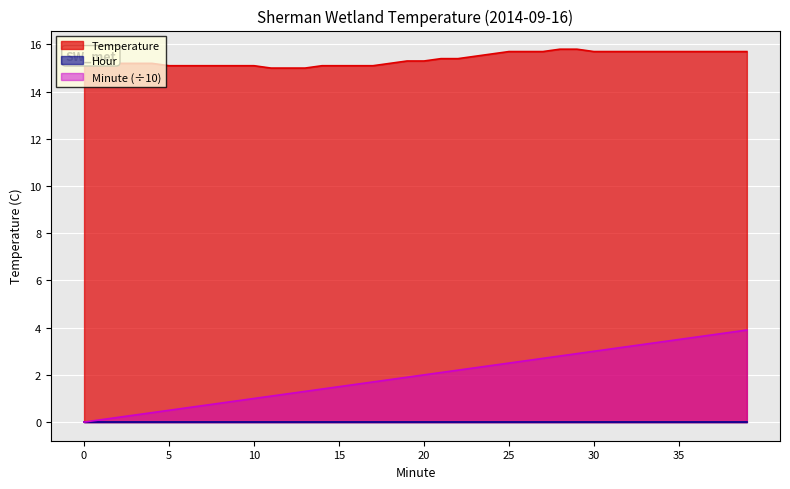

What is the difference between the second highest and second lowest values in the Temperature series?

0.8